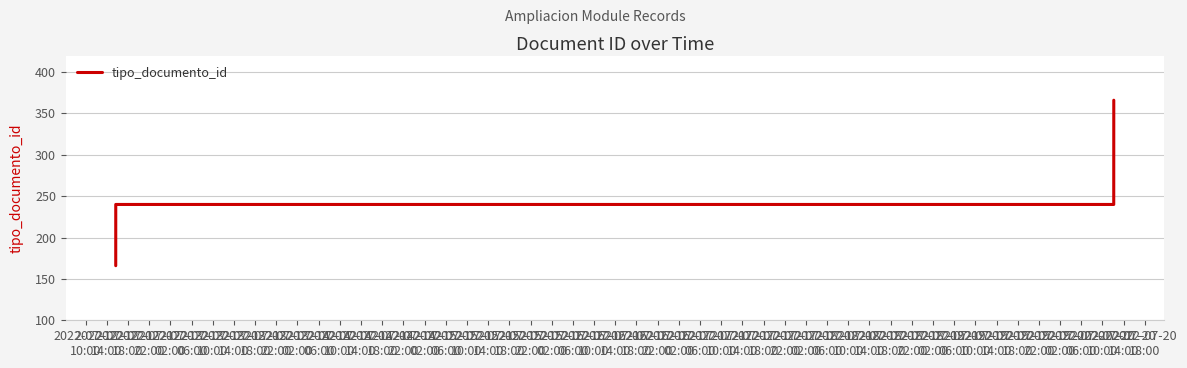

Count the number of data series in this chart.

1